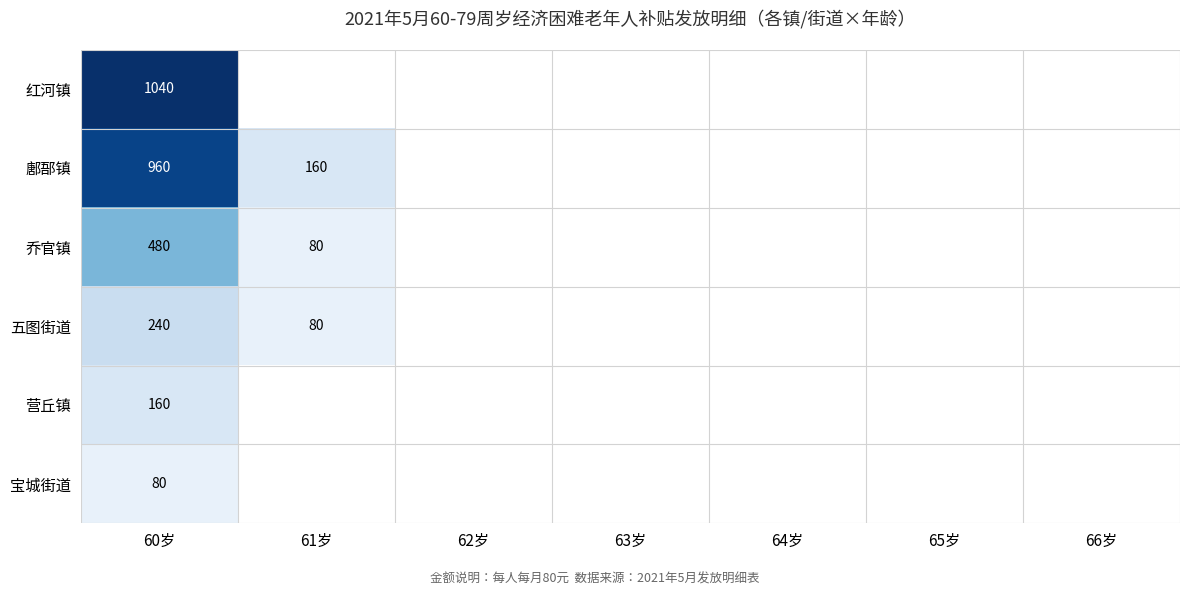

Between 64岁 and 60岁, which is larger?

60岁